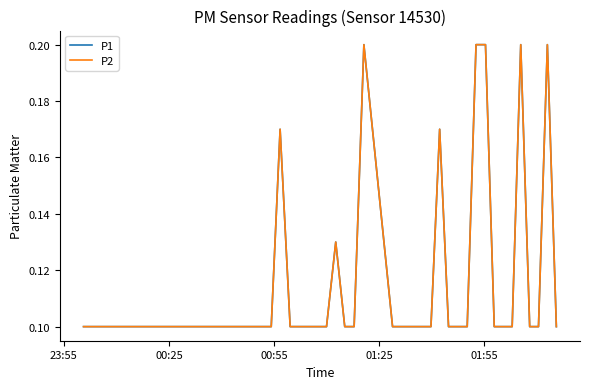

Where is P1 nearest to the value 0?

23:55